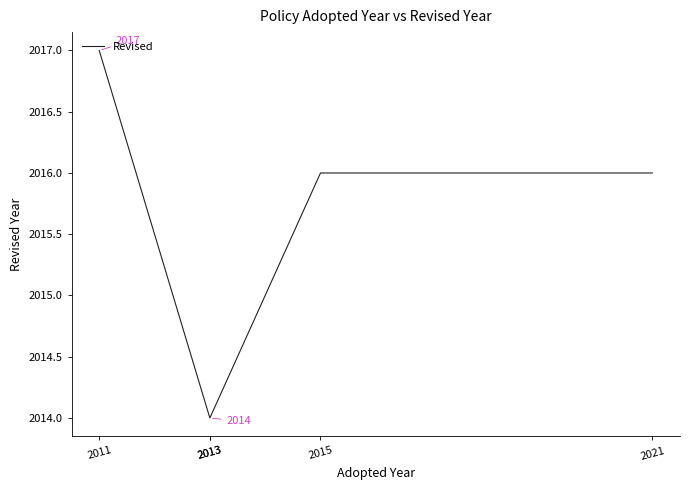

Is it true that the value at 2011 is 2017?

True